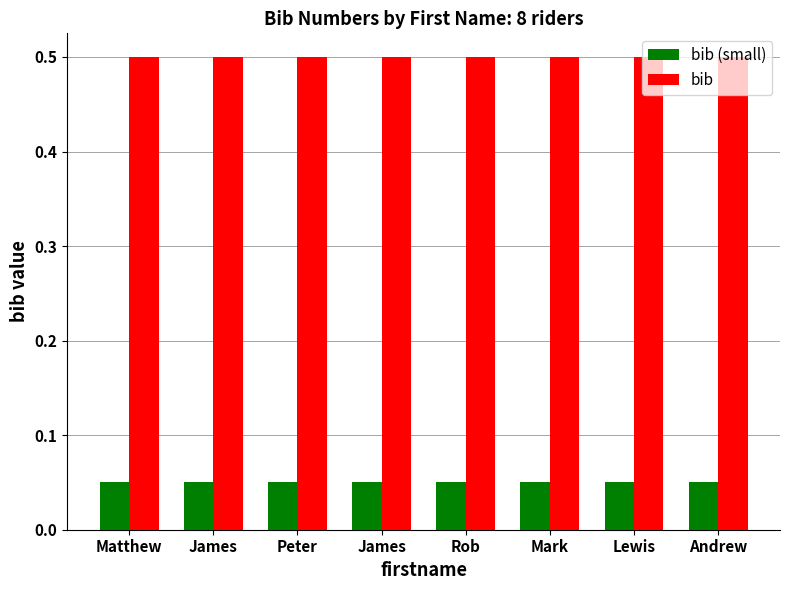

What is the smallest value displayed?

0.1